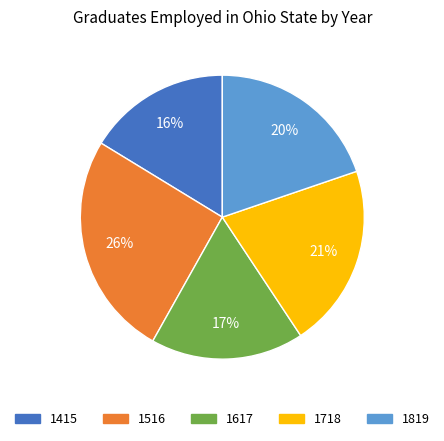

Is there a majority slice in this chart?

No